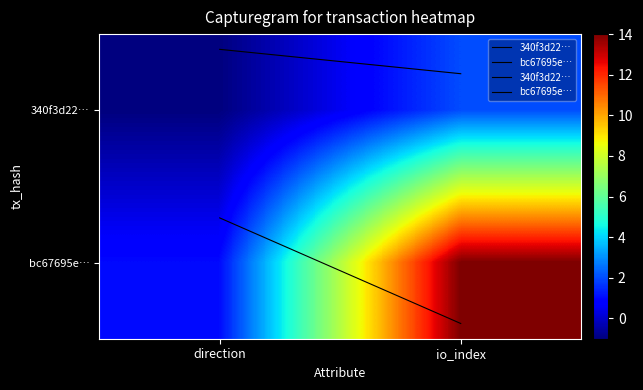

Rank the categories by bc67695eec2c301f7294d0194f253c957d22794 value from highest to lowest.

1, 0